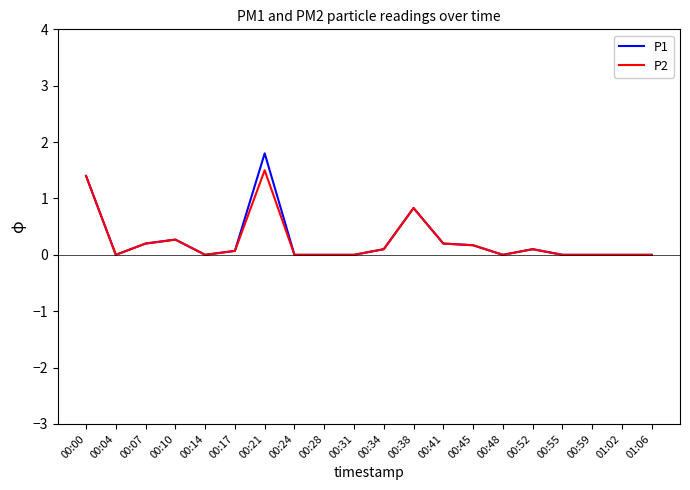

List the series in order of their peak value, highest first.

P1, P2